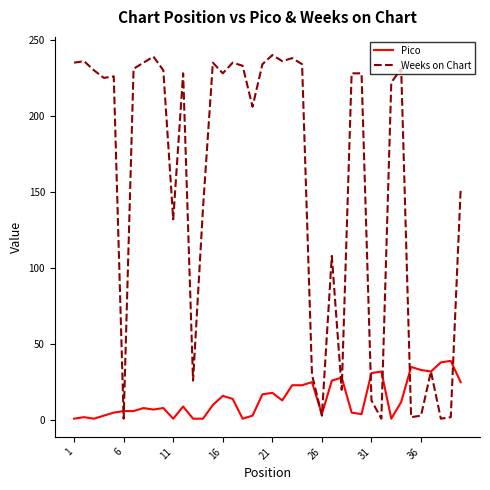

List the series in order of their overall mean, highest first.

Weeks on Chart, Pico